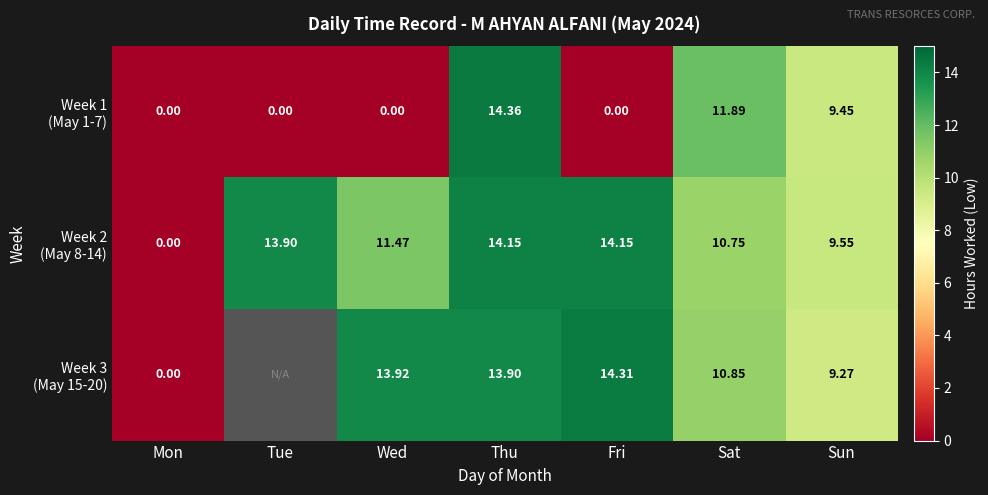

What is the sum of all Week 2 (May 8-14) values?

74.0